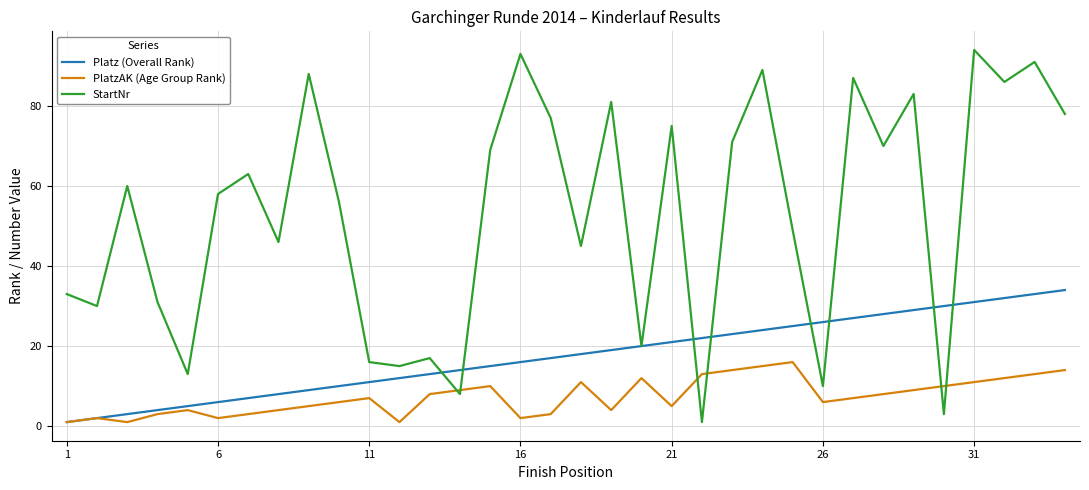

Which series has the largest total across all categories?

StartNr